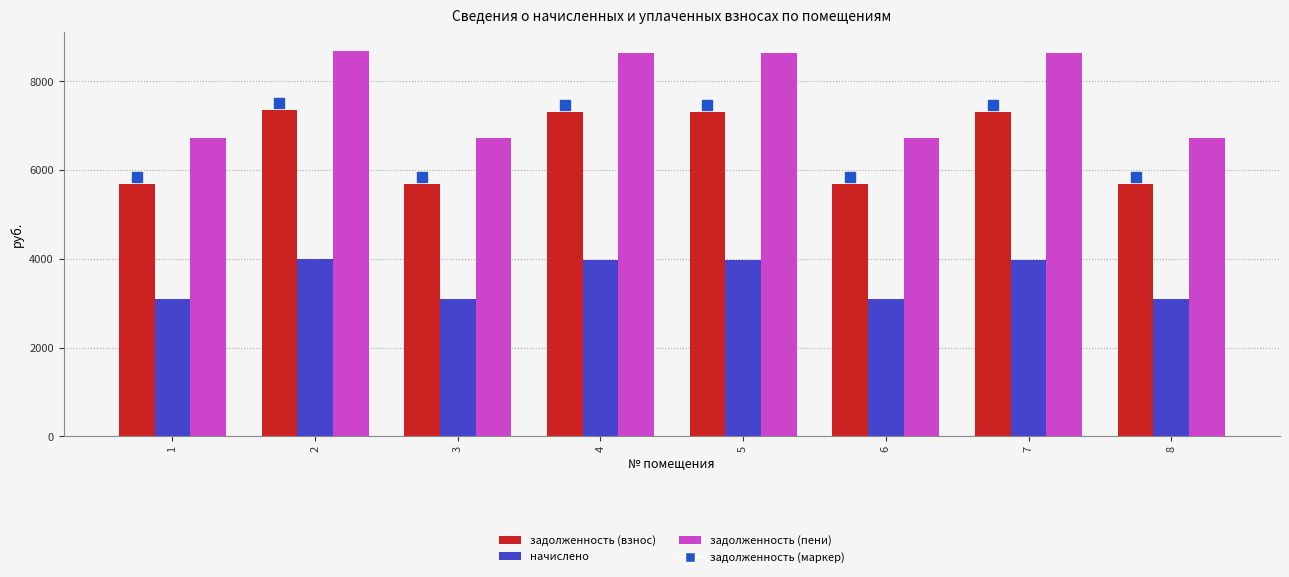

The value of задолженность (взнос) at 4 is 3717.4. True or false?

False